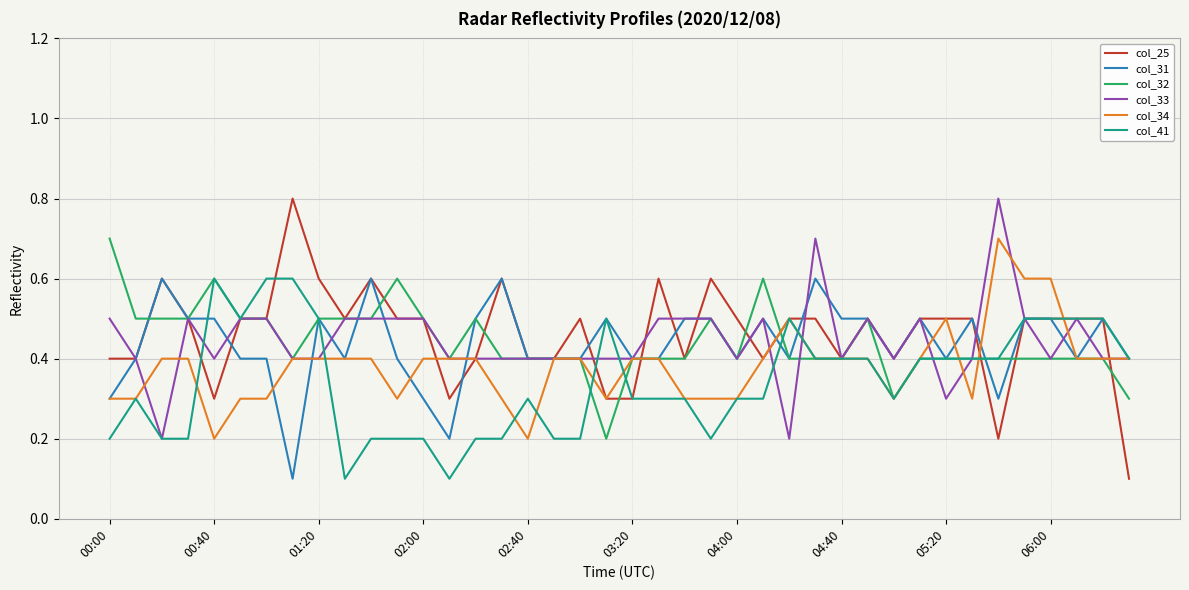

Which series has the largest range (max minus min)?

col_25